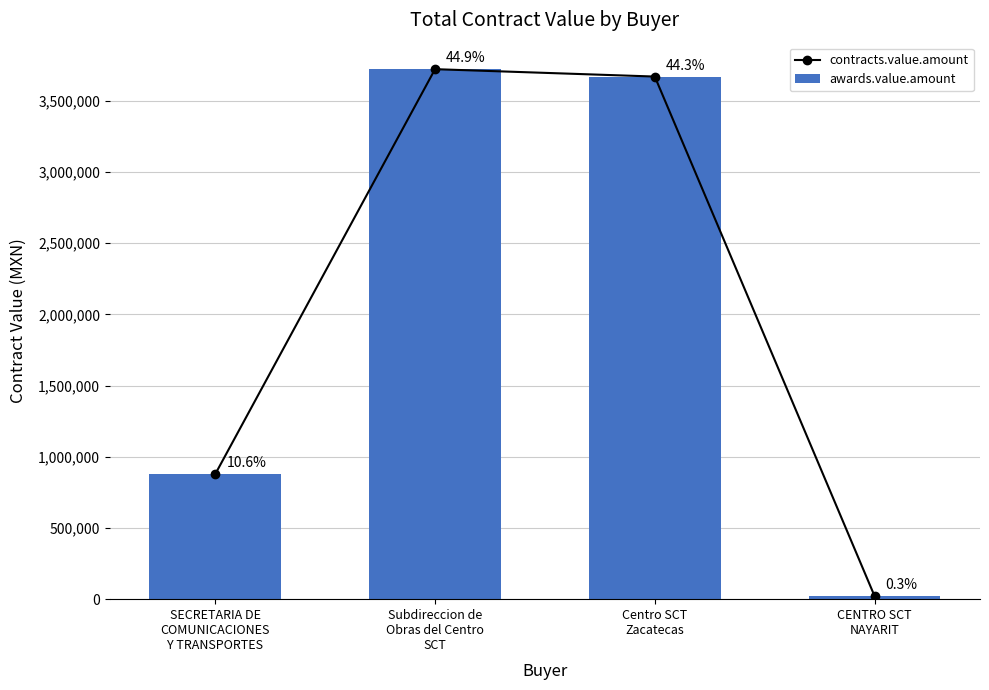

Between SECRETARIA DE
COMUNICACIONES
Y TRANSPORTES and CENTRO SCT
NAYARIT, which series saw the biggest shift?

contracts.value.amount